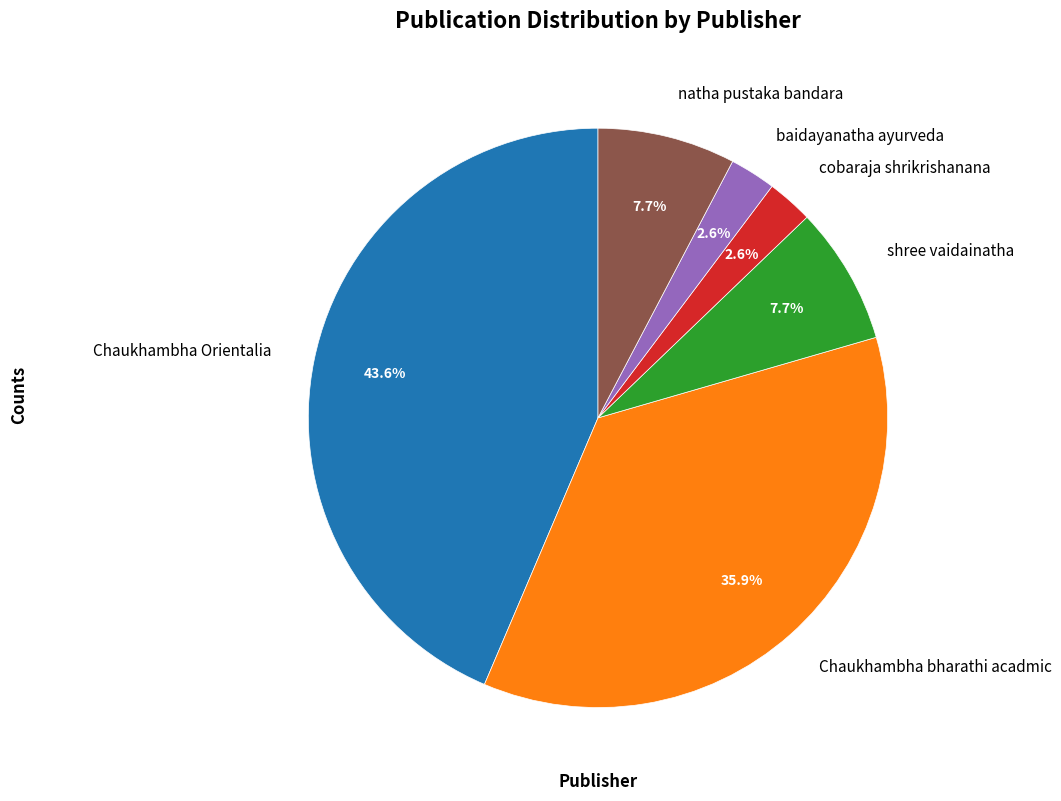

How much of the chart is everything except baidayanatha ayurveda?

97.4%